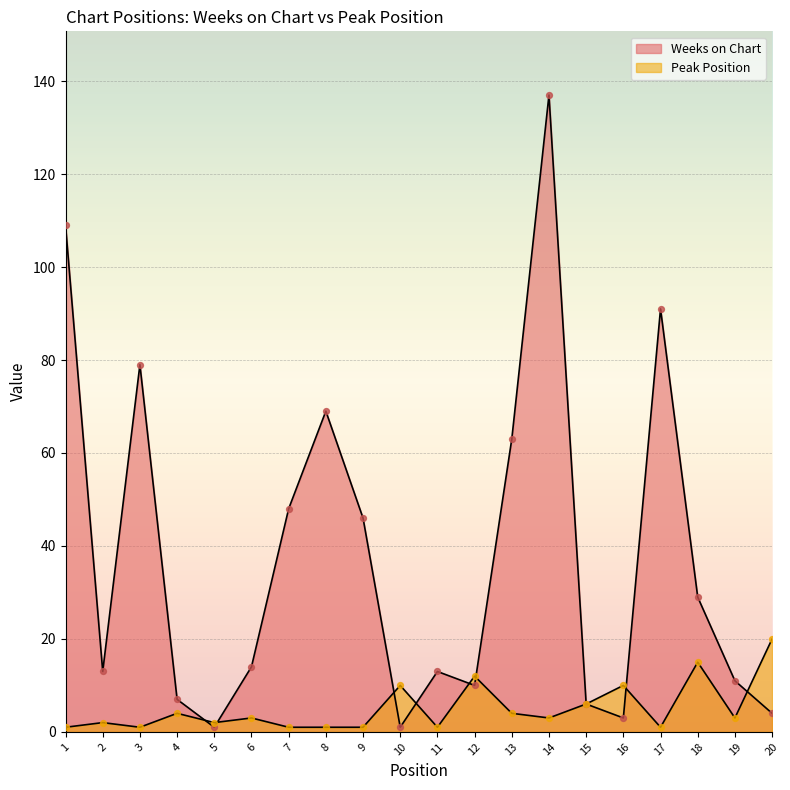

What are all the series names shown in the legend?

Weeks on Chart, Peak Position